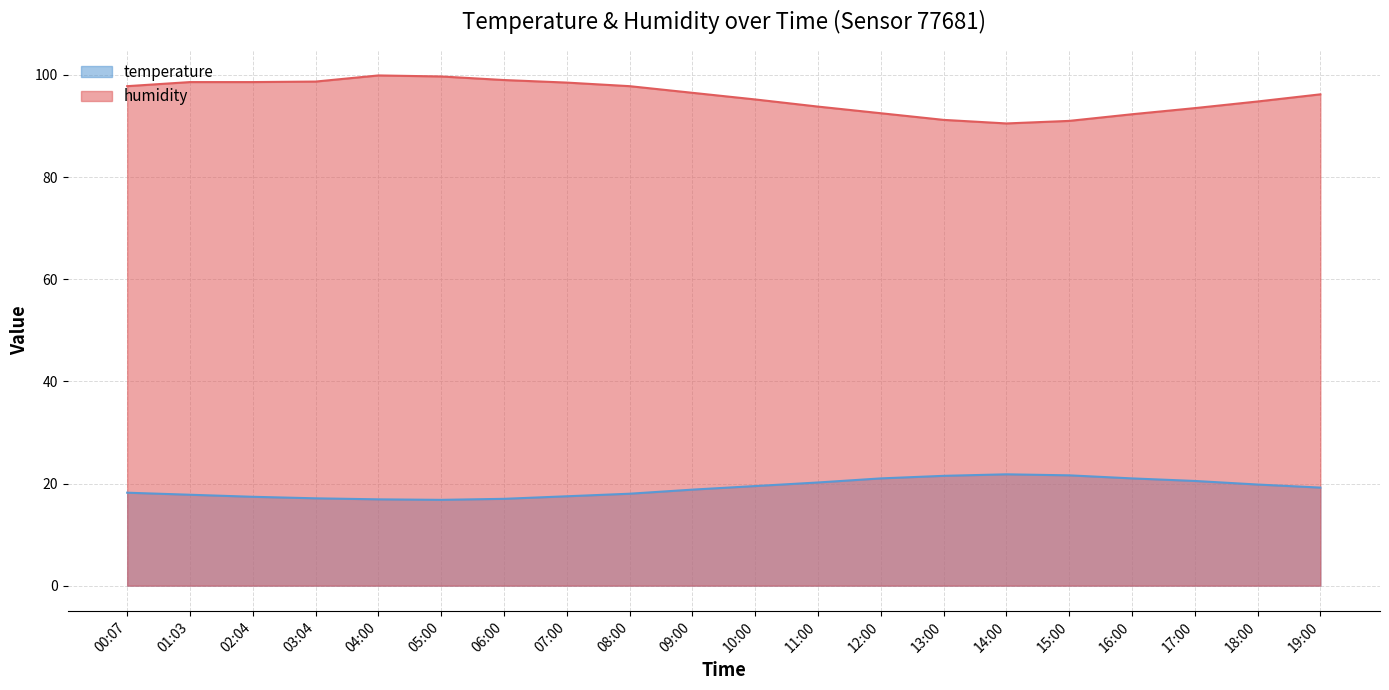

Reading left to right, what are all the values shown in this chart?

temperature: 00:07=18.2	01:03=17.8	02:04=17.4	03:04=17.1	04:00=16.9	05:00=16.8	06:00=17.0	07:00=17.5	08:00=18.0	09:00=18.8	10:00=19.5	11:00=20.2	12:00=21.0	13:00=21.5	14:00=21.8	15:00=21.6	16:00=21.0	17:00=20.5	18:00=19.8	19:00=19.2
humidity: 00:07=97.8	01:03=98.6	02:04=98.6	03:04=98.7	04:00=99.9	05:00=99.7	06:00=99.0	07:00=98.5	08:00=97.8	09:00=96.5	10:00=95.2	11:00=93.8	12:00=92.5	13:00=91.2	14:00=90.5	15:00=91.0	16:00=92.3	17:00=93.5	18:00=94.8	19:00=96.2